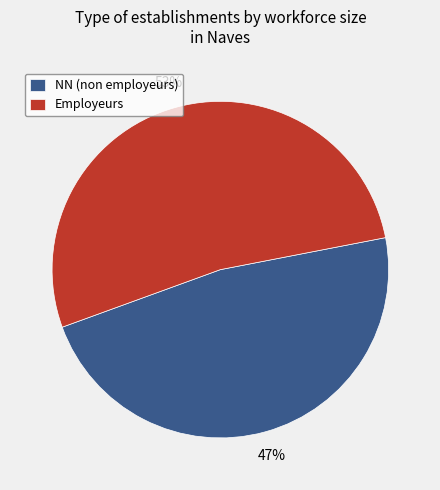

Which category has the smallest portion of the pie?

NN (non employeurs)